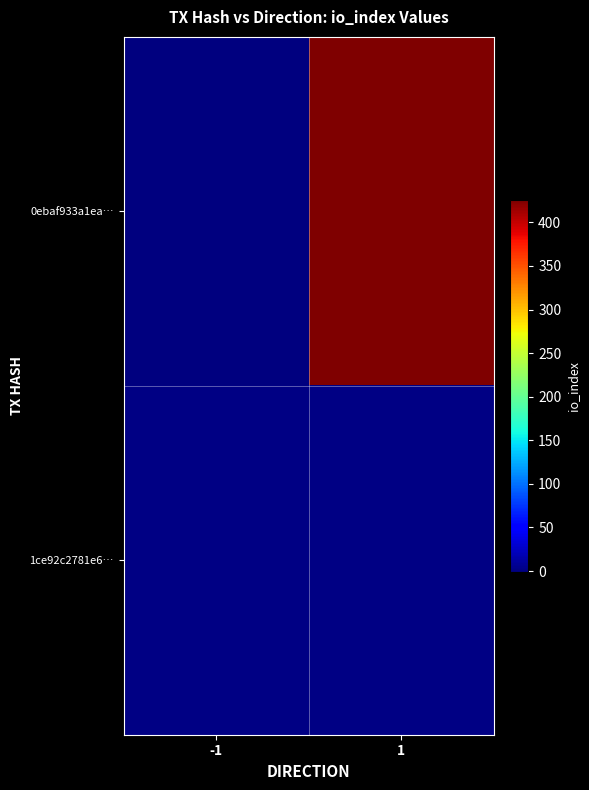

How many data points does each series have?

2